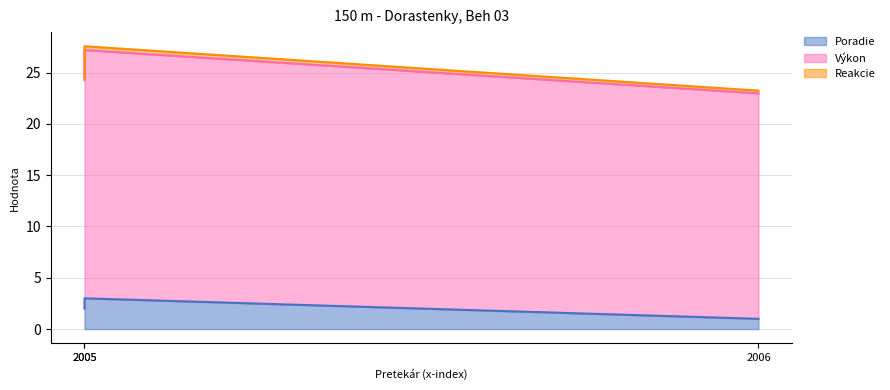

What are all the series names shown in the legend?

Poradie, Výkon, Reakcie